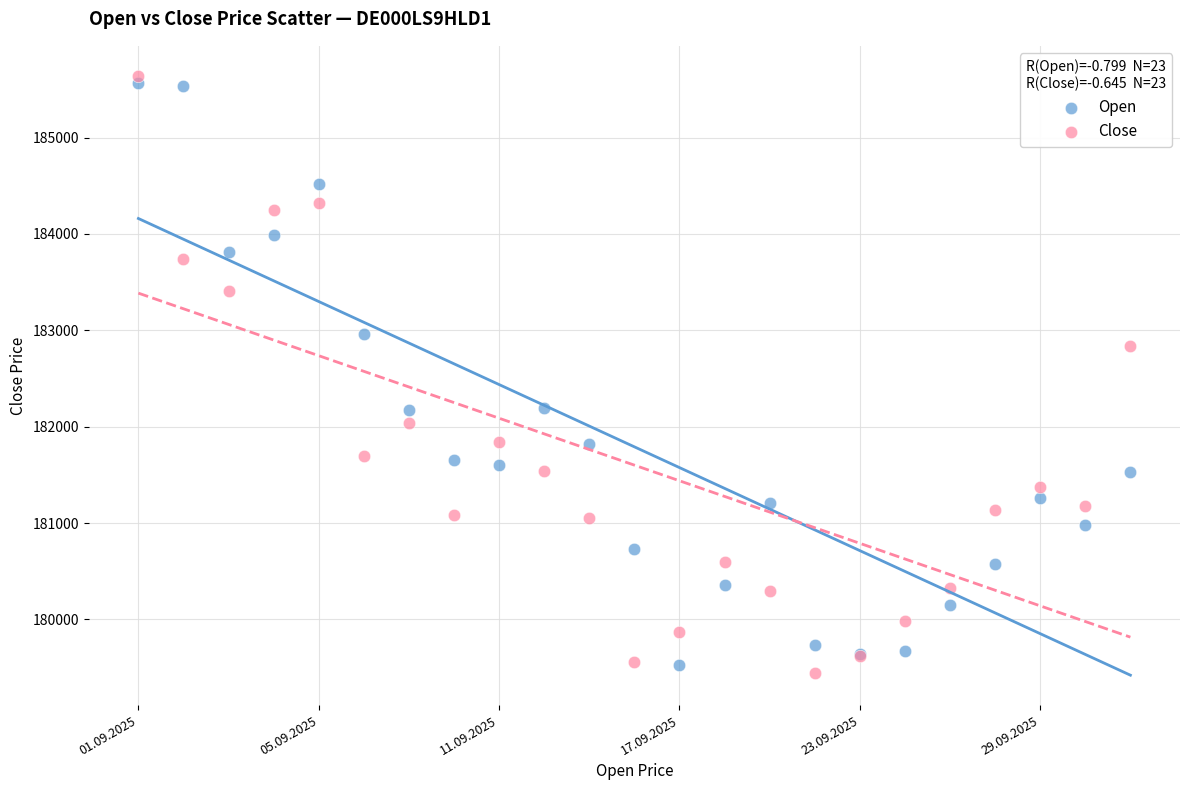

Which series contains the lowest Y value?

Close